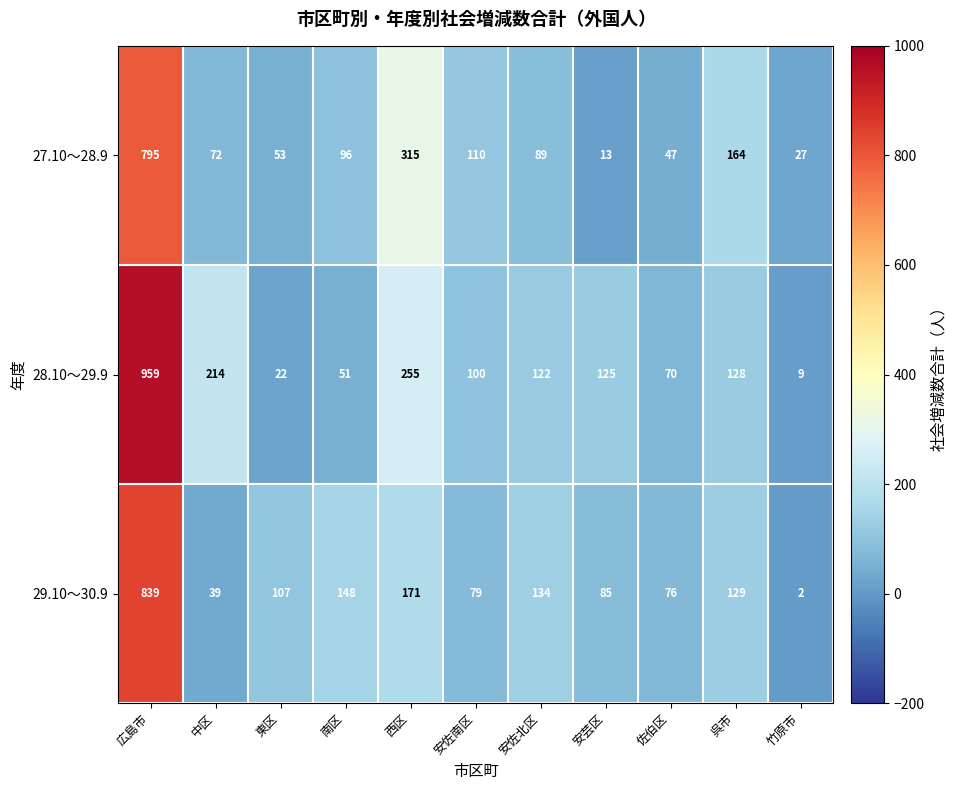

Which series has the largest total across all categories?

28.10～29.9